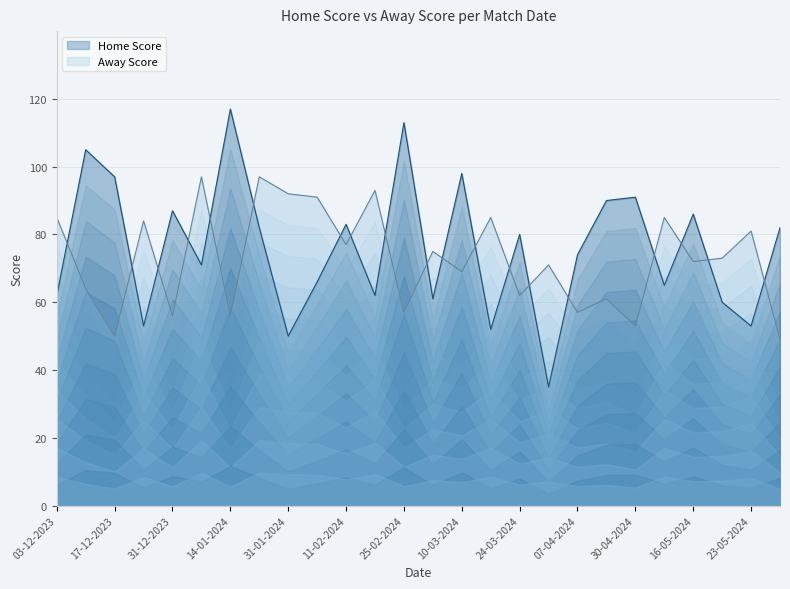

True or false: Home Score has more than 2 interior local peaks.

True